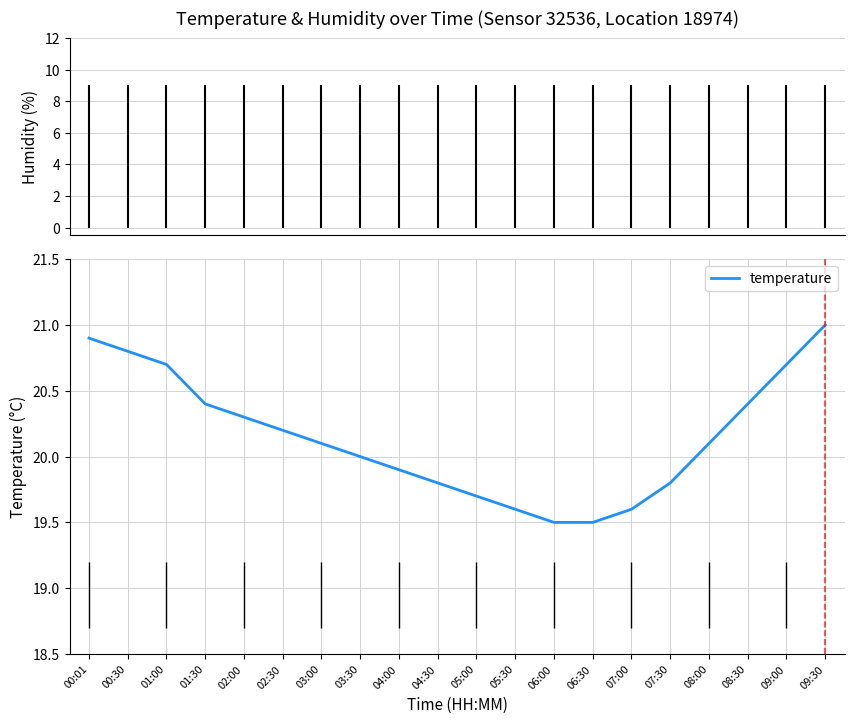

The value at 02:00 is 20.3. True or false?

True